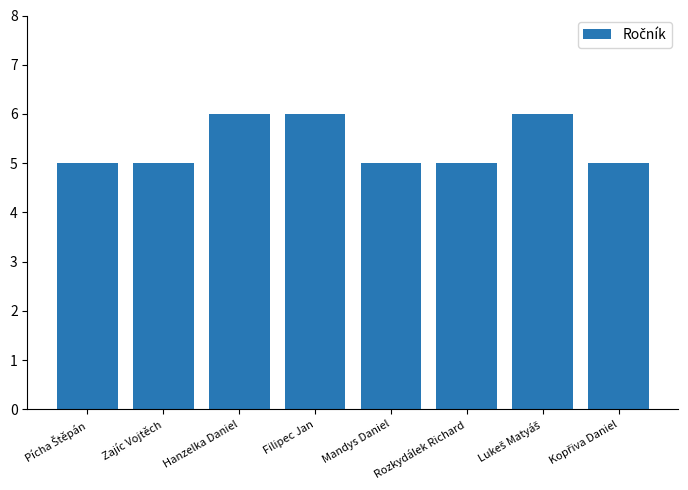

What is the value of the 4th bar from the left?

6